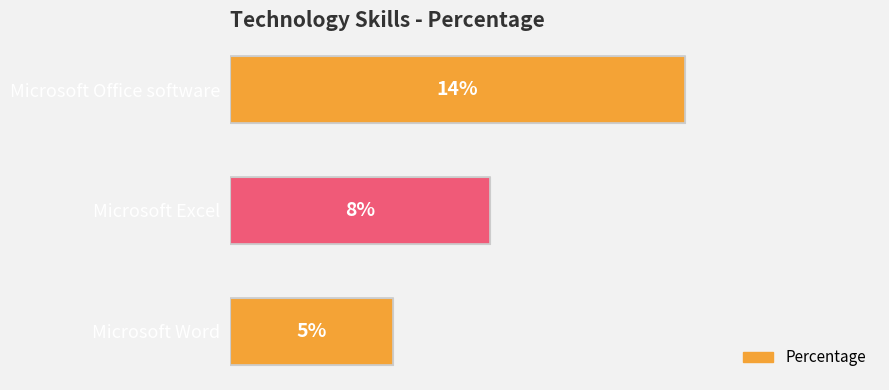

List the labels in order of value, smallest first.

Microsoft Word, Microsoft Excel, Microsoft Office software